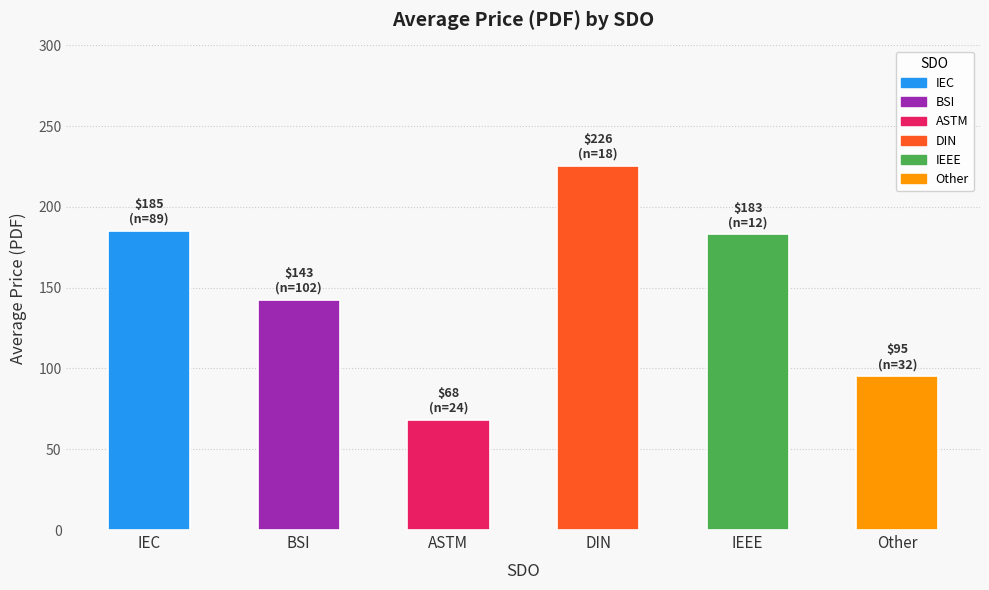

What value does the data have at IEC?

185.3